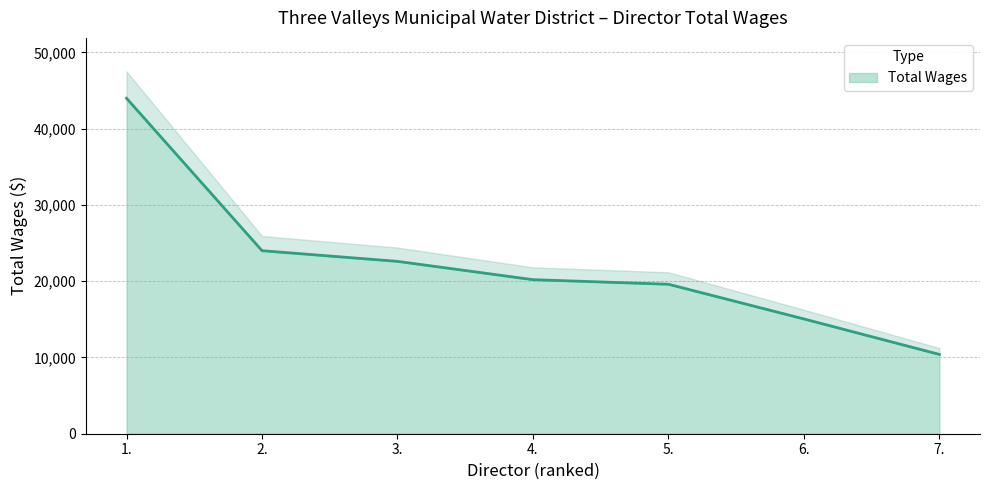

At which label is the value closest to 27192?

2.